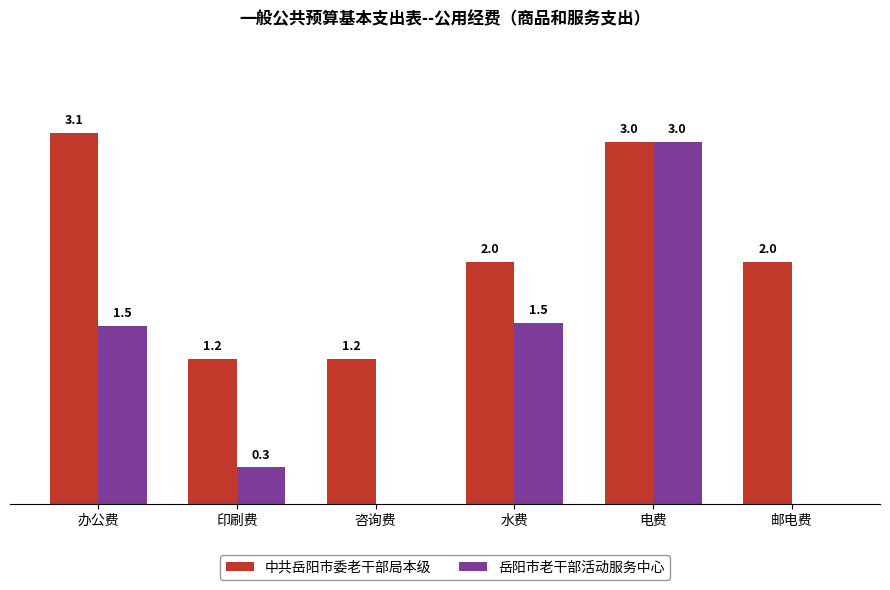

Is the value of 岳阳市老干部活动服务中心 at 印刷费 greater than the value of 中共岳阳市委老干部局本级 at 办公费?

No